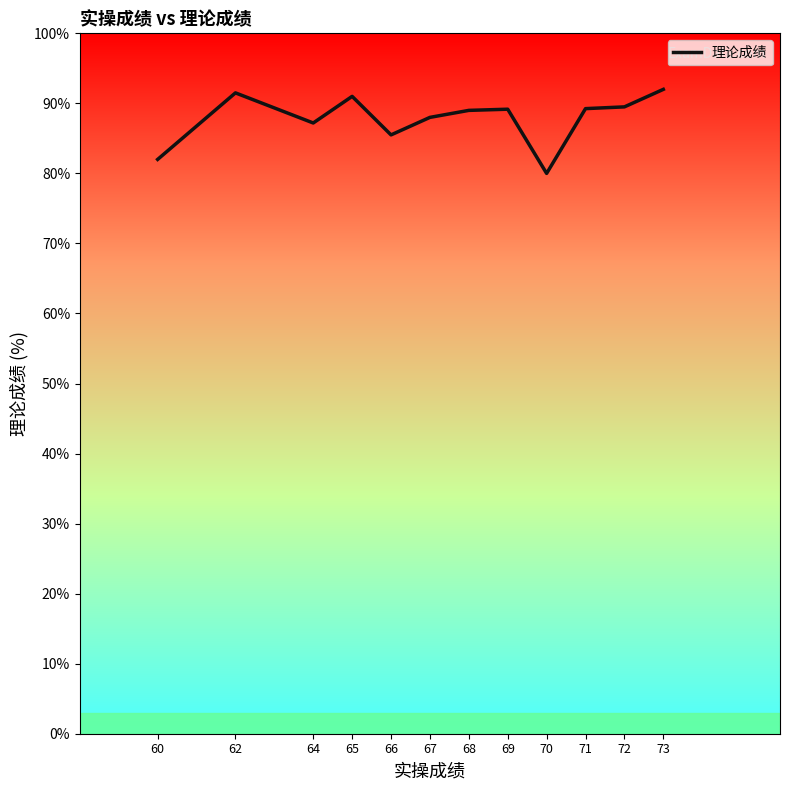

What is the change in value from 62 to 70?

-11.5